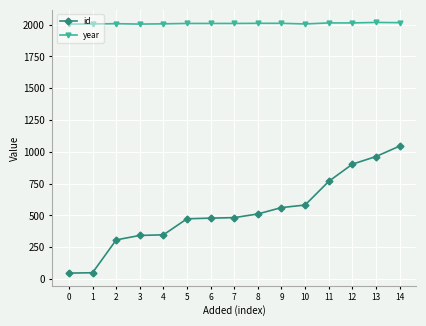

Is the value of year at 3 greater than the value of id at 4?

Yes